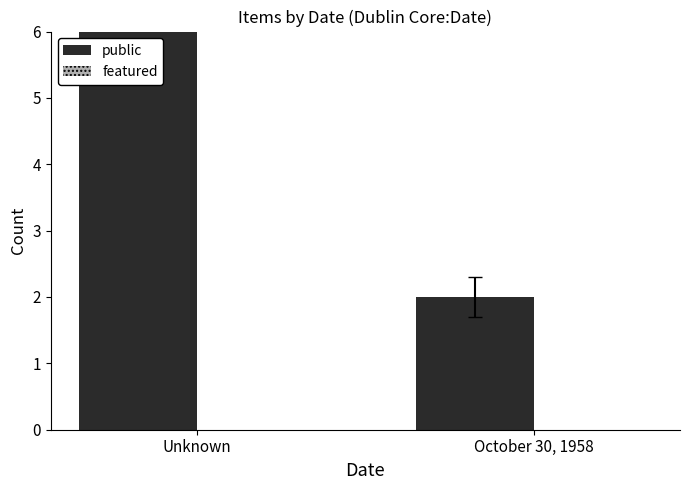

Between October 30, 1958 and Unknown, which is larger?

Unknown